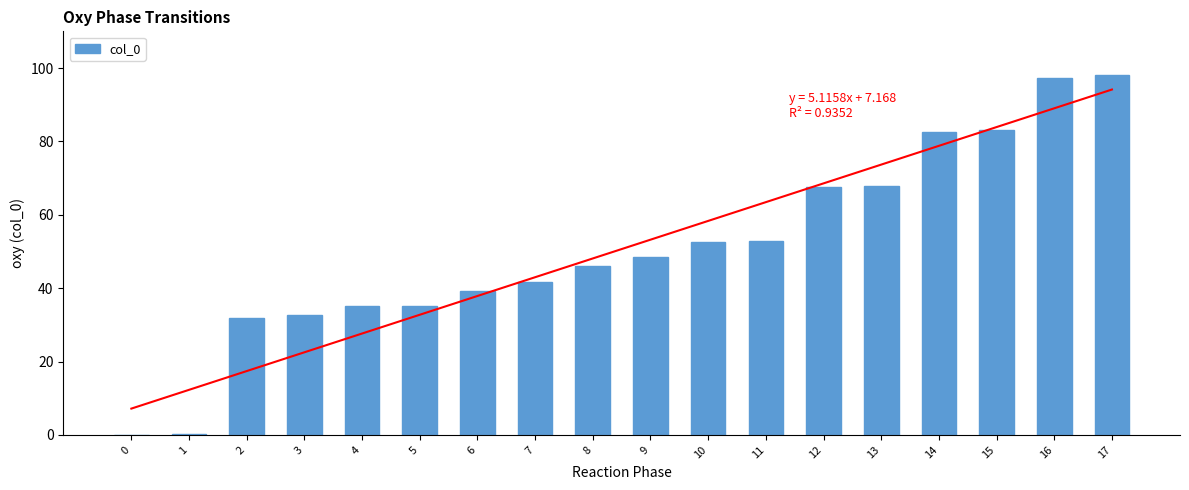

How many data points are less than 48?

9